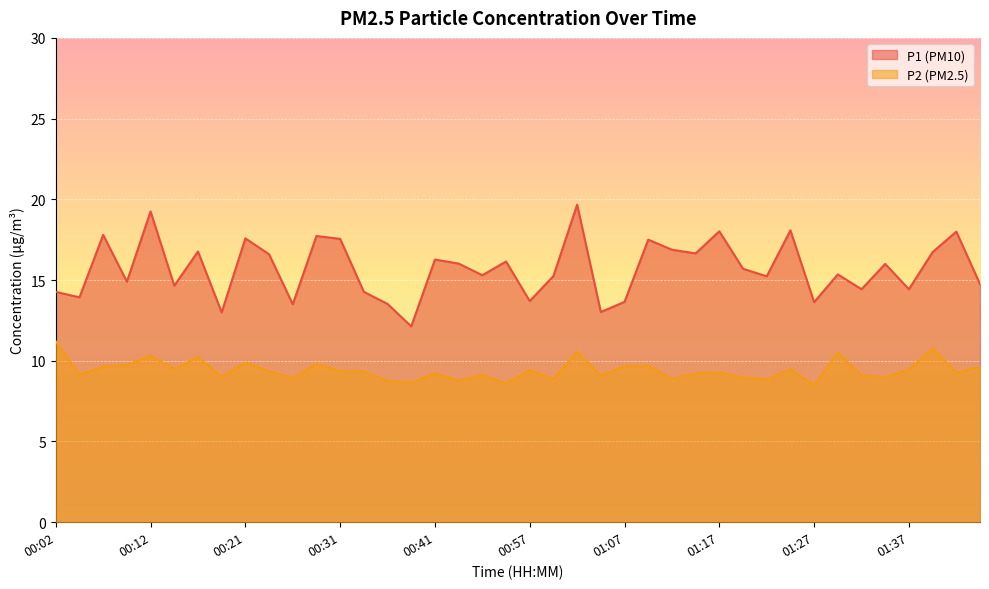

How many lines are shown in the chart?

2